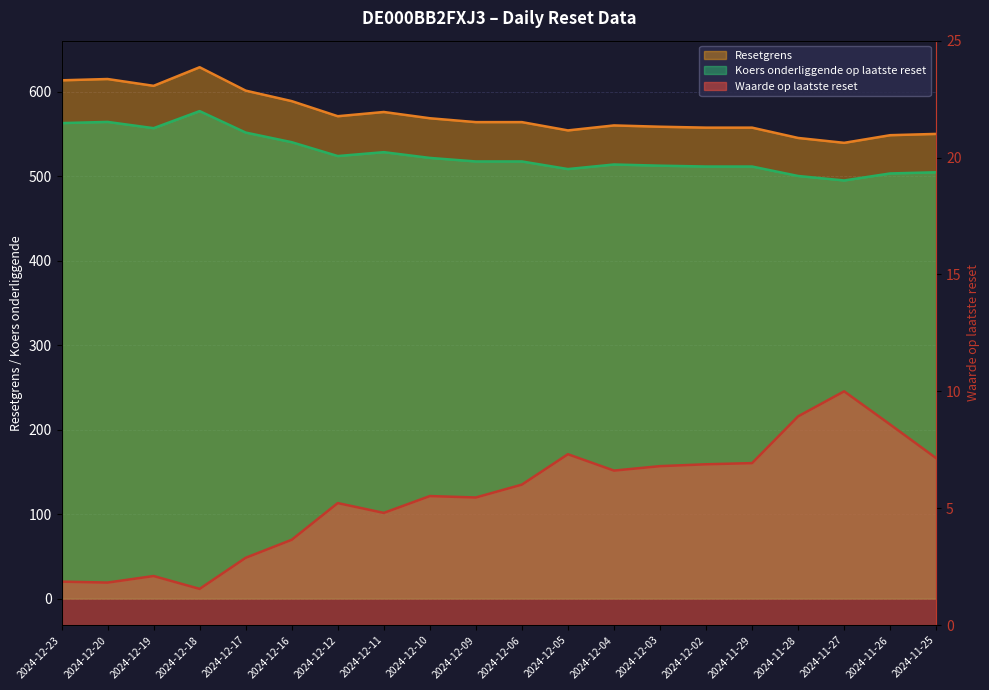

What is the difference between the Resetgrens values at 2024-12-20 and 2024-12-10?

46.4